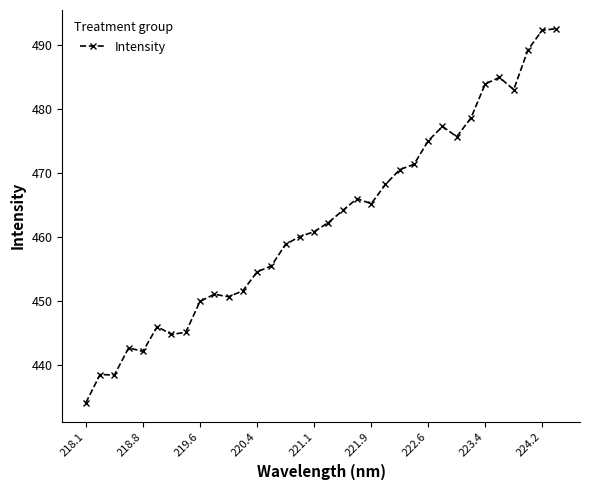

What is the smallest value displayed?

434.1